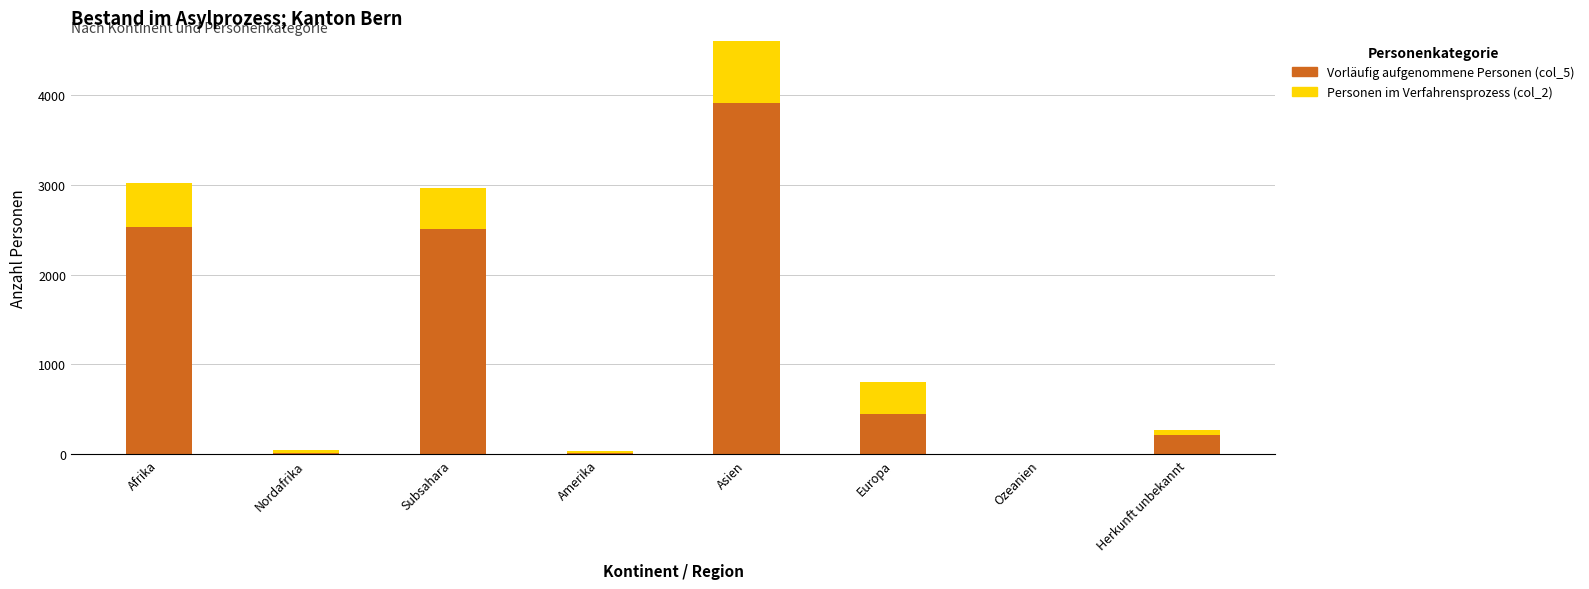

Reading left to right, what are all the values shown in this chart?

Vorläufig aufgenommene Personen (col_5): 2526	19	2507	11	3902	450	0	219
Personen im Verfahrensprozess (col_2): 487	29	458	32	1142	350	0	51